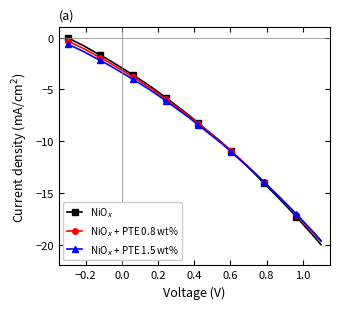

Does the chart have visible grid lines?

No